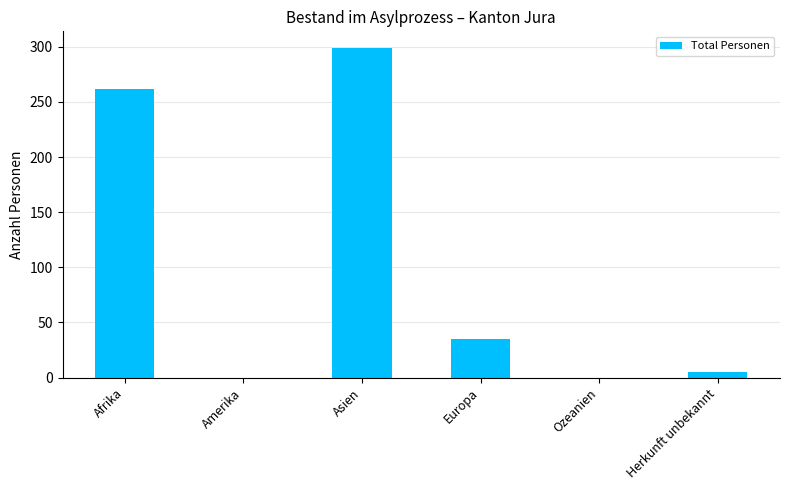

Count the number of data series in this chart.

1